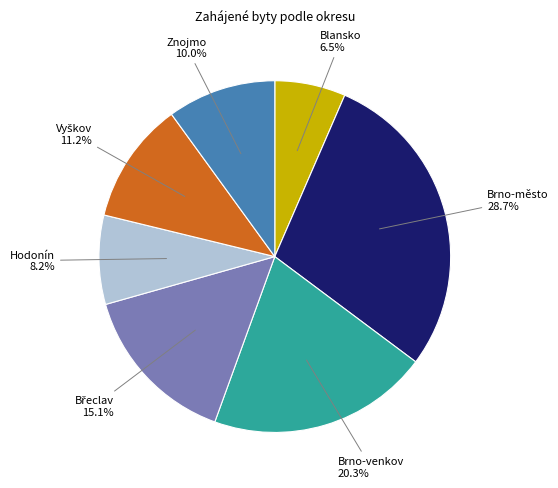

Does any single category account for the majority?

No